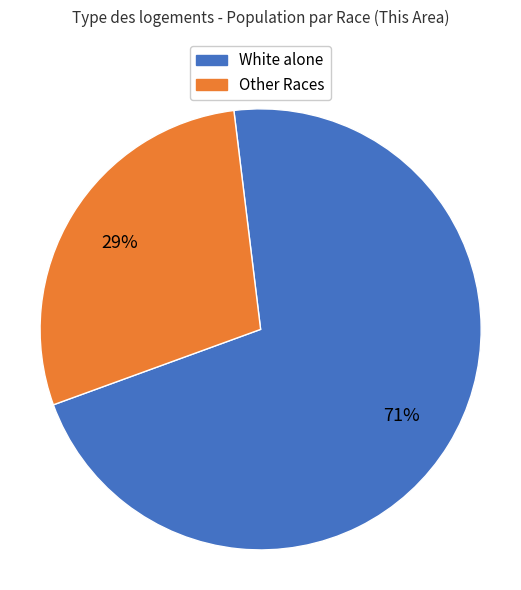

To the nearest percent, what is the average slice percentage?

50%